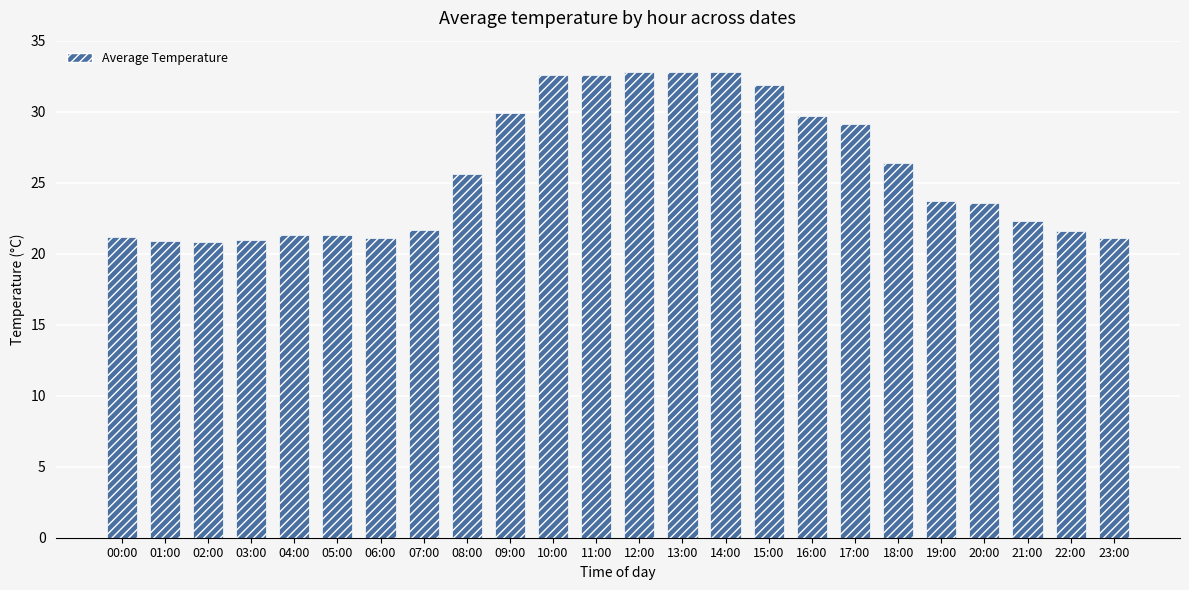

At which label does the data first exceed 23?

08:00